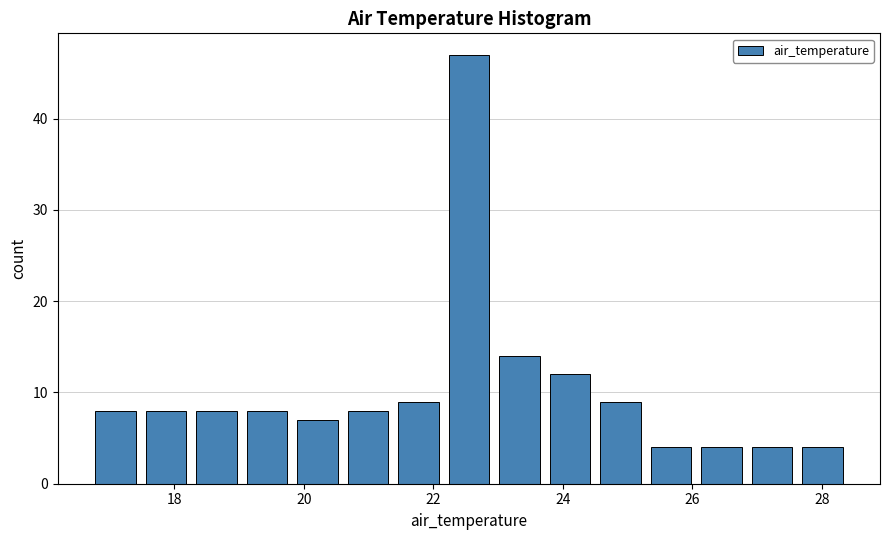

Around what value on the x-axis is the tallest bar? Give the approximate position of its centre, as read against the axis.

22.6